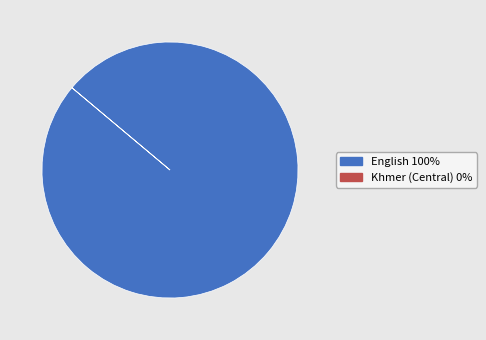

Is it true that English is 100% of the pie?

True